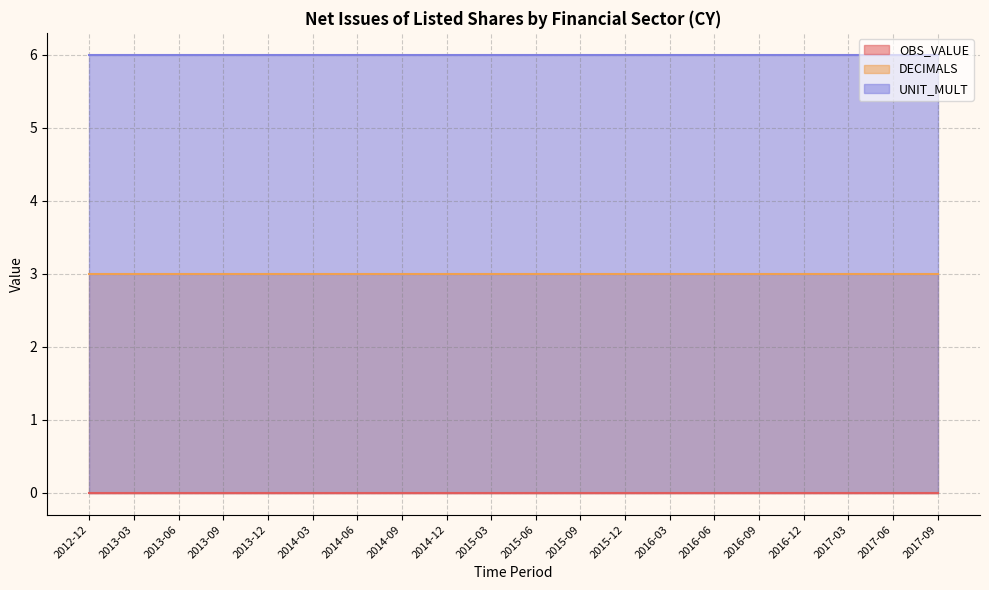

Rank the categories by UNIT_MULT value from lowest to highest.

2012-12, 2013-03, 2013-06, 2013-09, 2013-12, 2014-03, 2014-06, 2014-09, 2014-12, 2015-03, 2015-06, 2015-09, 2015-12, 2016-03, 2016-06, 2016-09, 2016-12, 2017-03, 2017-06, 2017-09